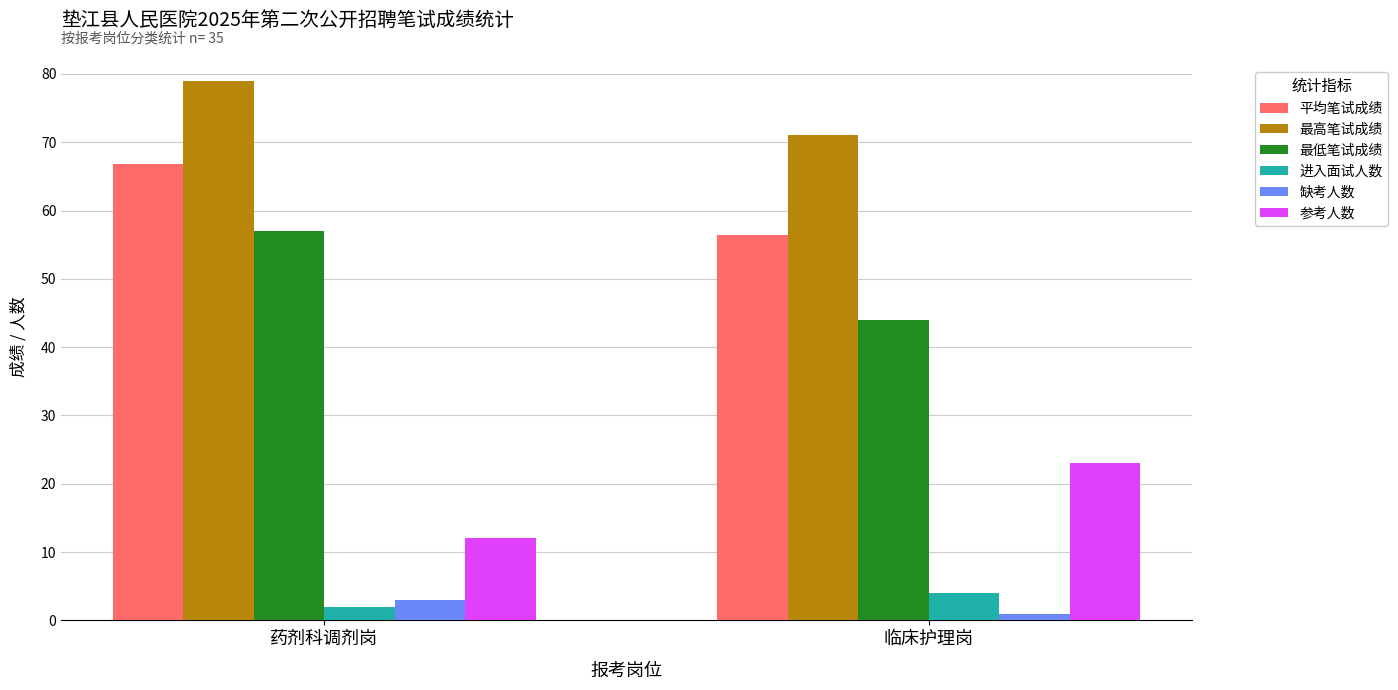

What is the sum of all 缺考人数 values?

4.0